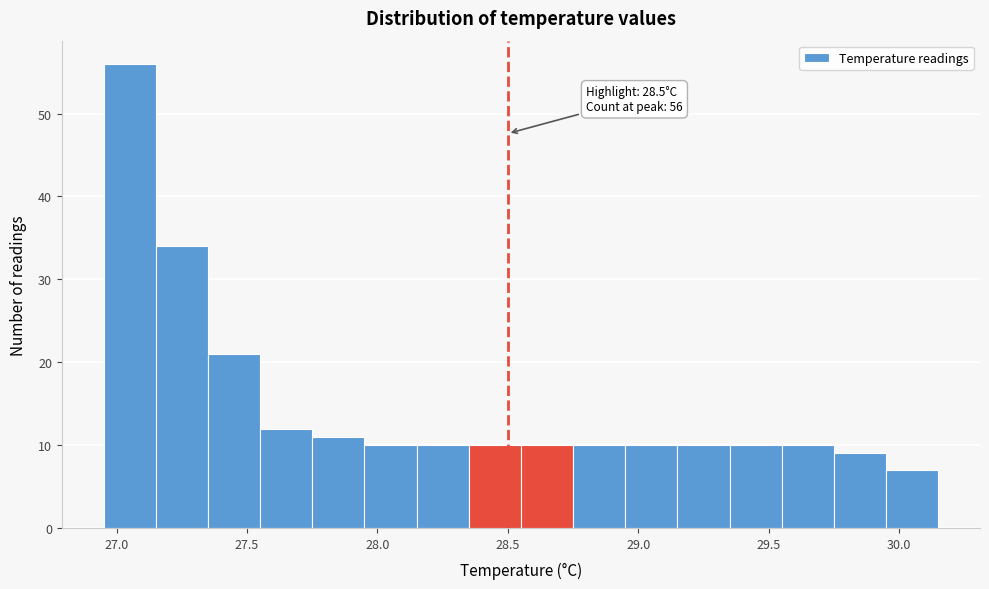

Which range on the x-axis has the tallest bar?

26.95 to 27.15